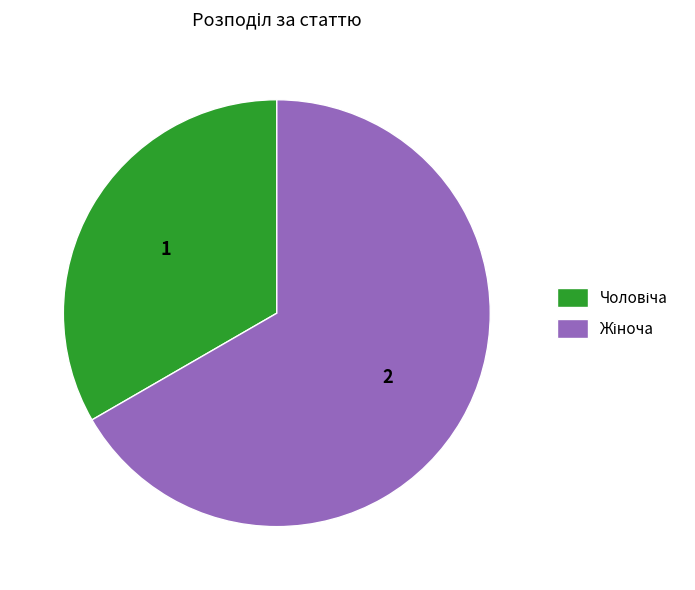

Is there a majority slice in this chart?

Yes